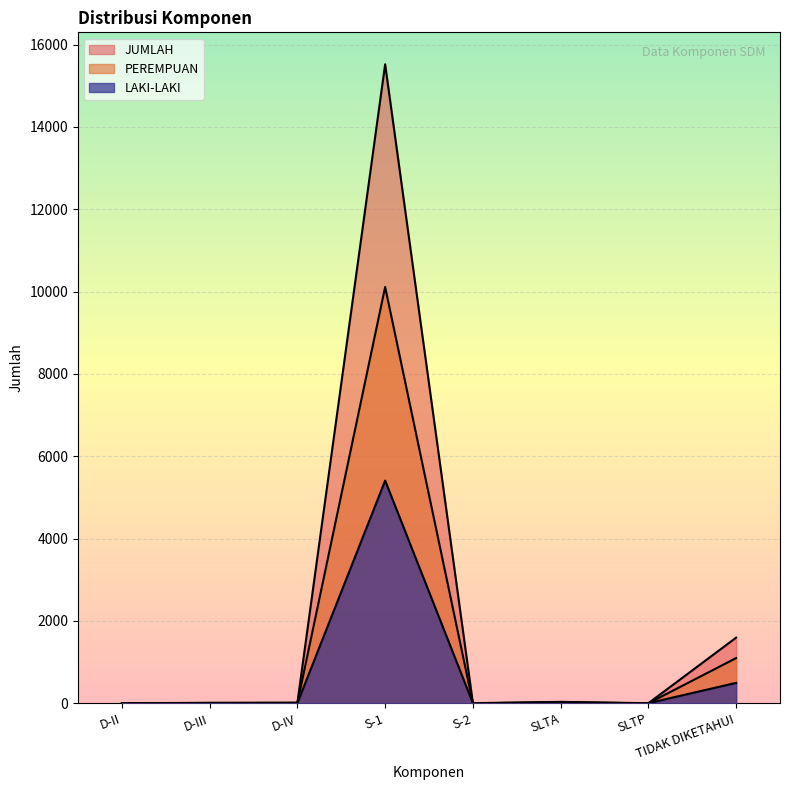

What is the difference between the second highest and minimum values in the PEREMPUAN series?

1098